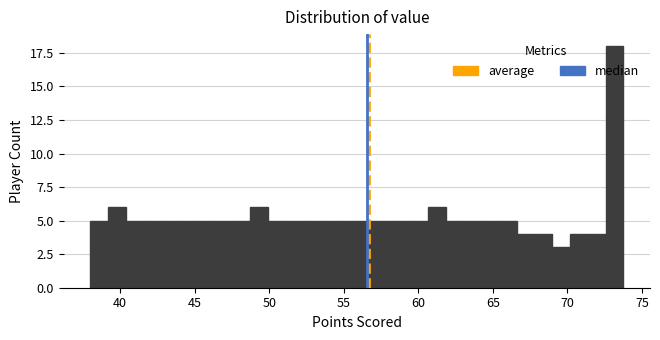

Read against the x-axis, roughly where is the centre of the tallest bar?

73.0